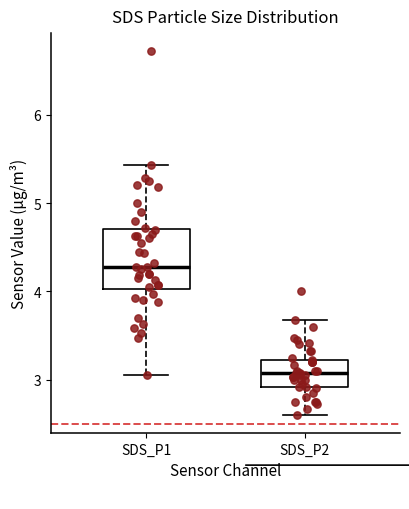

Where is the upper edge of the box for SDS_P2 on the y-axis? The values are not printed on the chart, so give them approximately, as read against the axis.

3.2